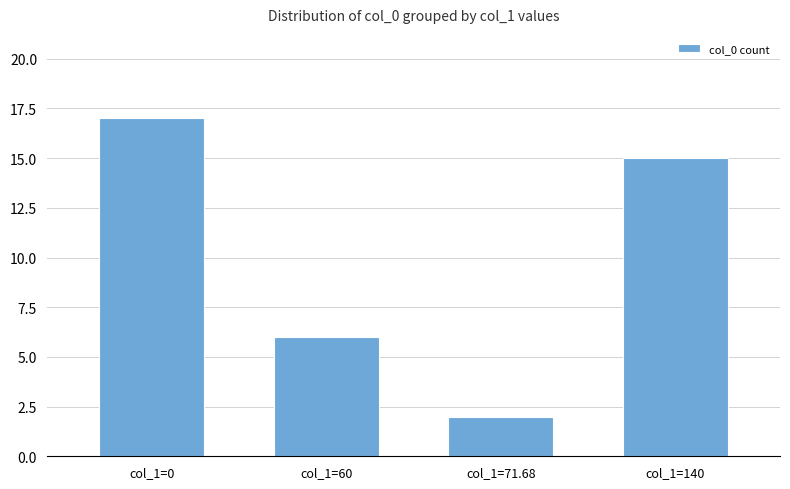

Where is the data nearest to the value 9?

col_1=60